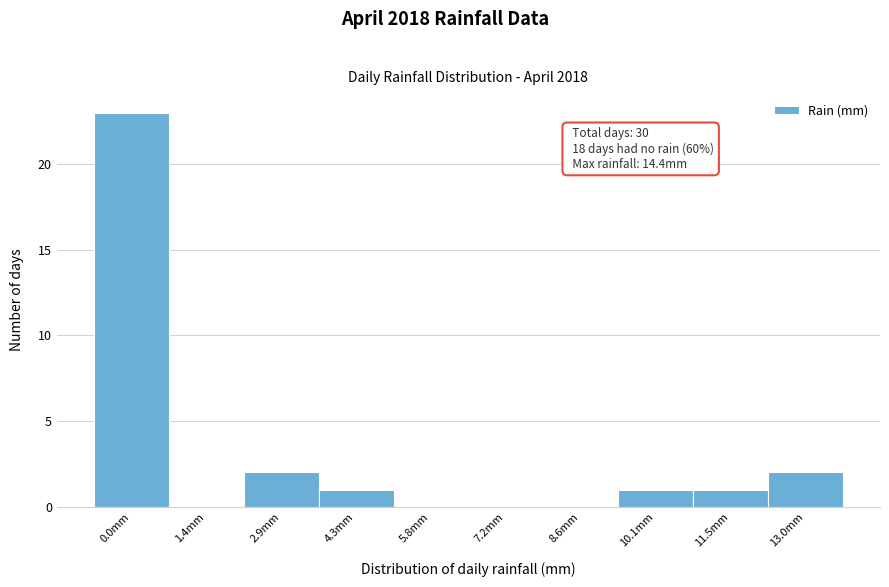

Reading left to right, what are all the values shown in this chart?

0.0mm=23	1.4mm=0	2.9mm=2	4.3mm=1	5.8mm=0	7.2mm=0	8.6mm=0	10.1mm=1	11.5mm=1	13.0mm=2